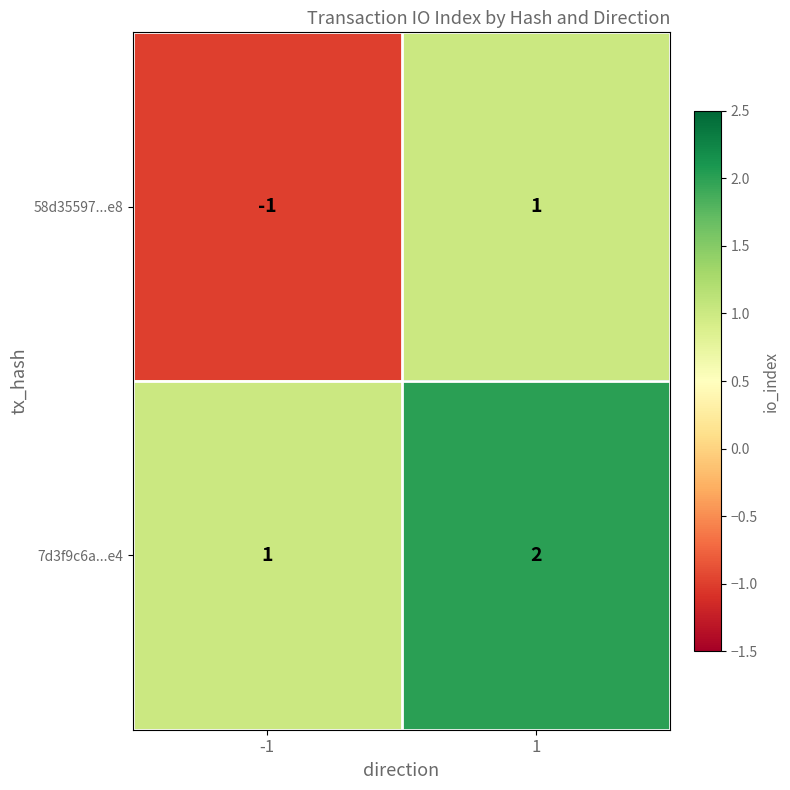

True or false: 58d35597...e8 has a value of 1 at 1.

True